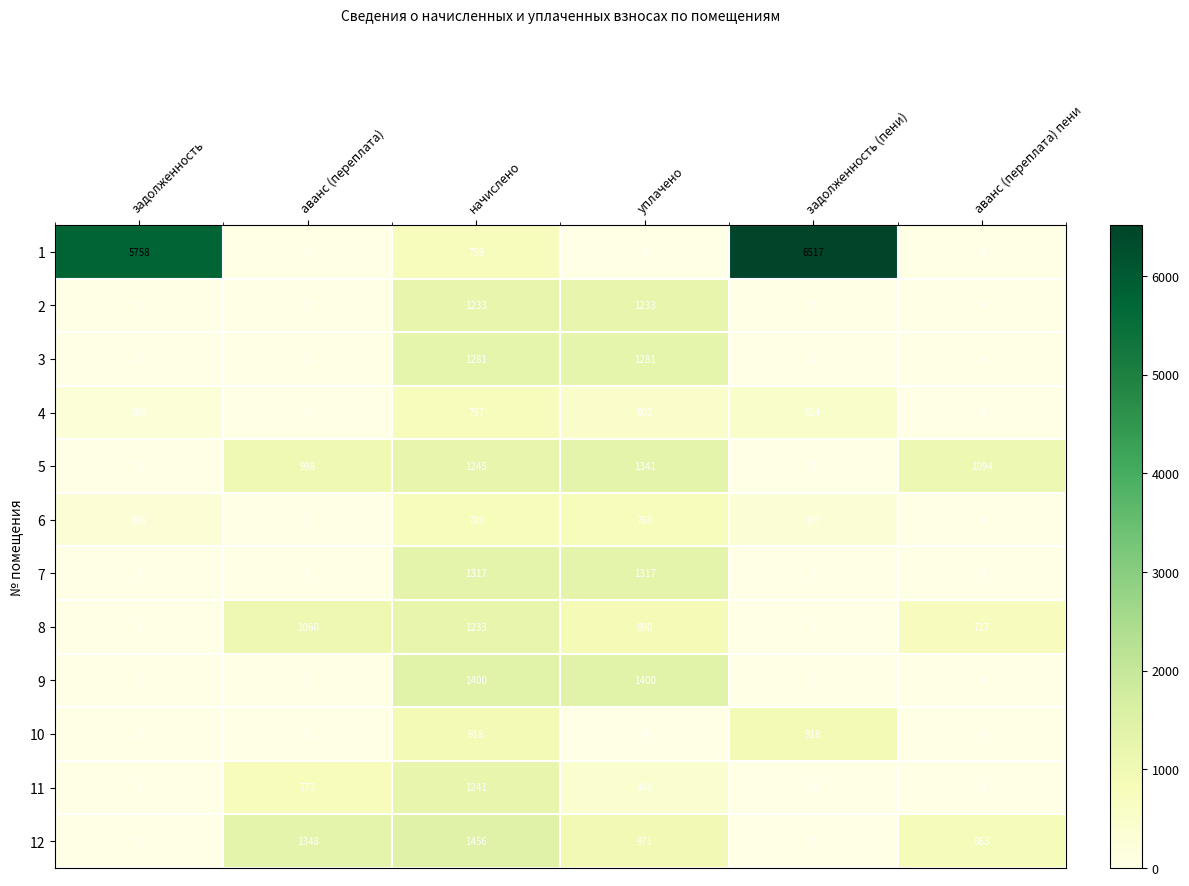

What is the highest value of the 3 series?

1281